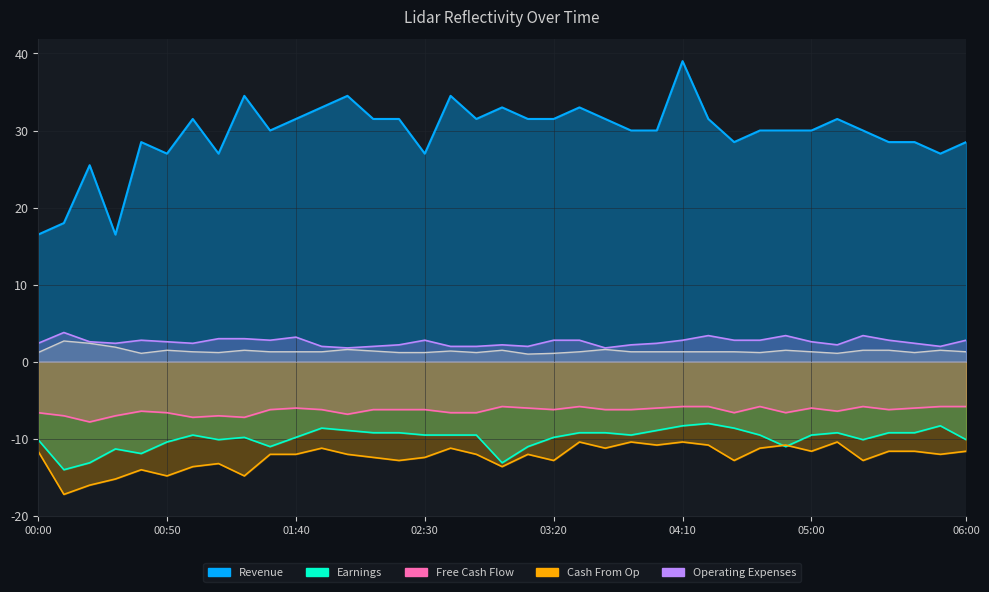

What is the spread (max minus min) of values at 00:10?

35.2